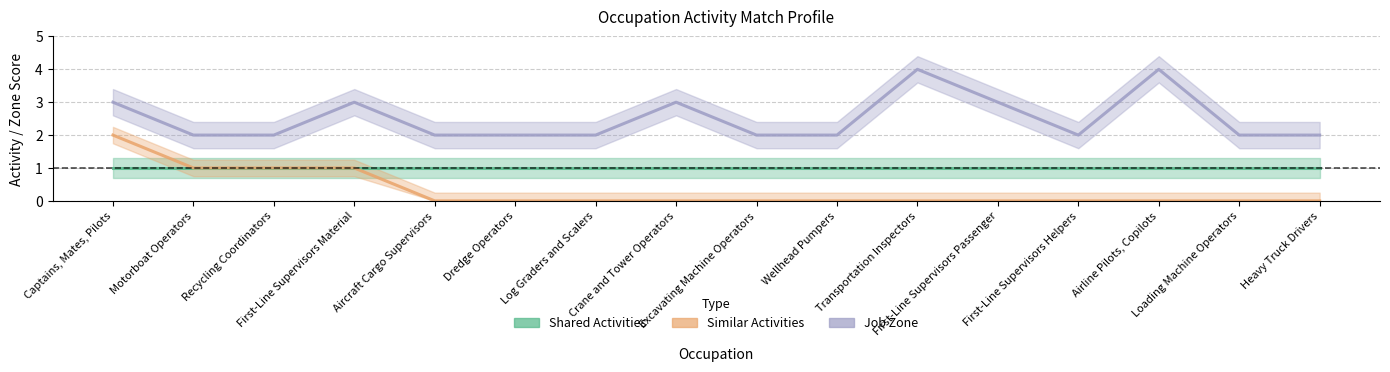

What is the label of the 10th point from the right?

Log Graders and Scalers